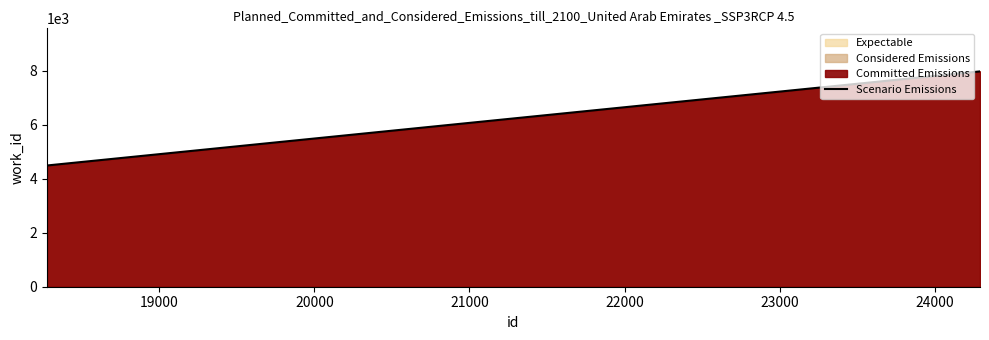

What is the difference between the maximum and minimum values?

3487